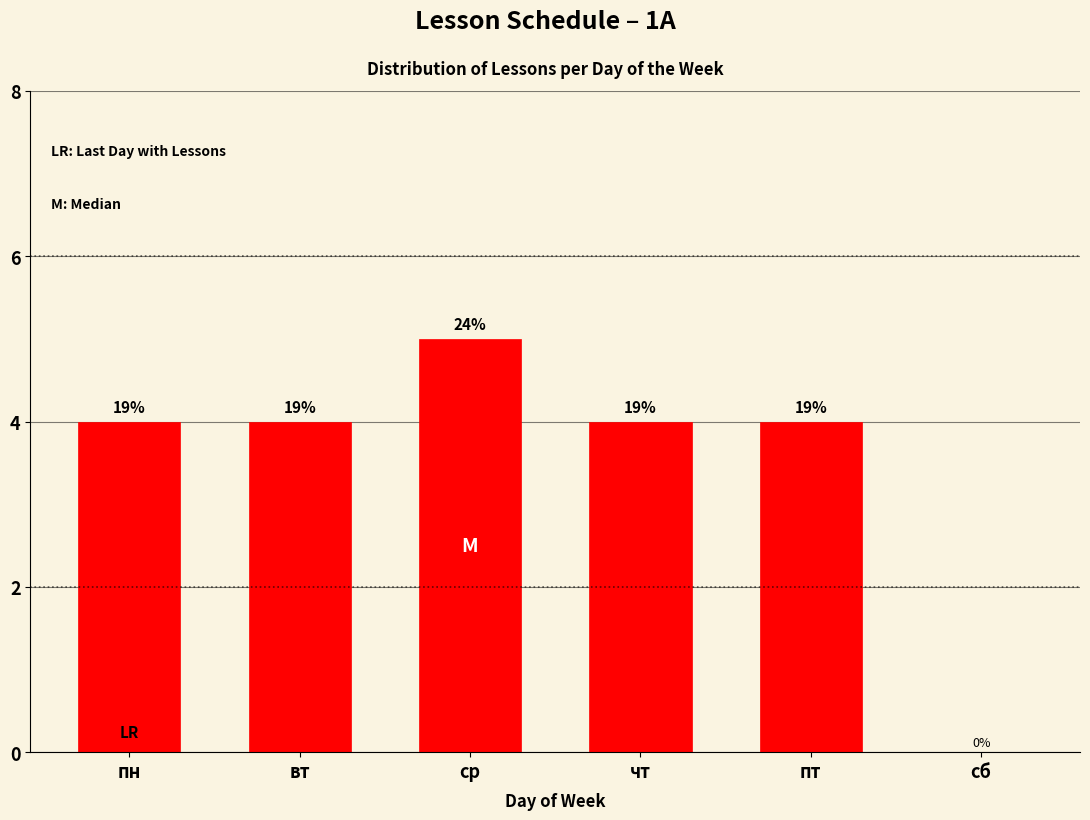

Are the bars horizontal?

No